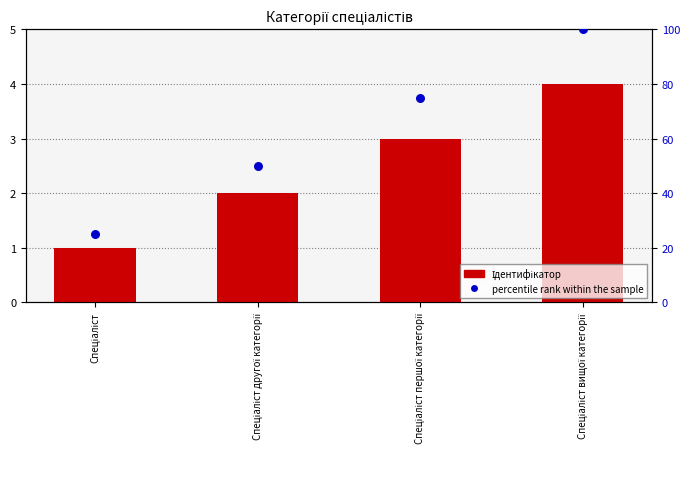

Which series contains the lowest Y value?

Ідентифікатор